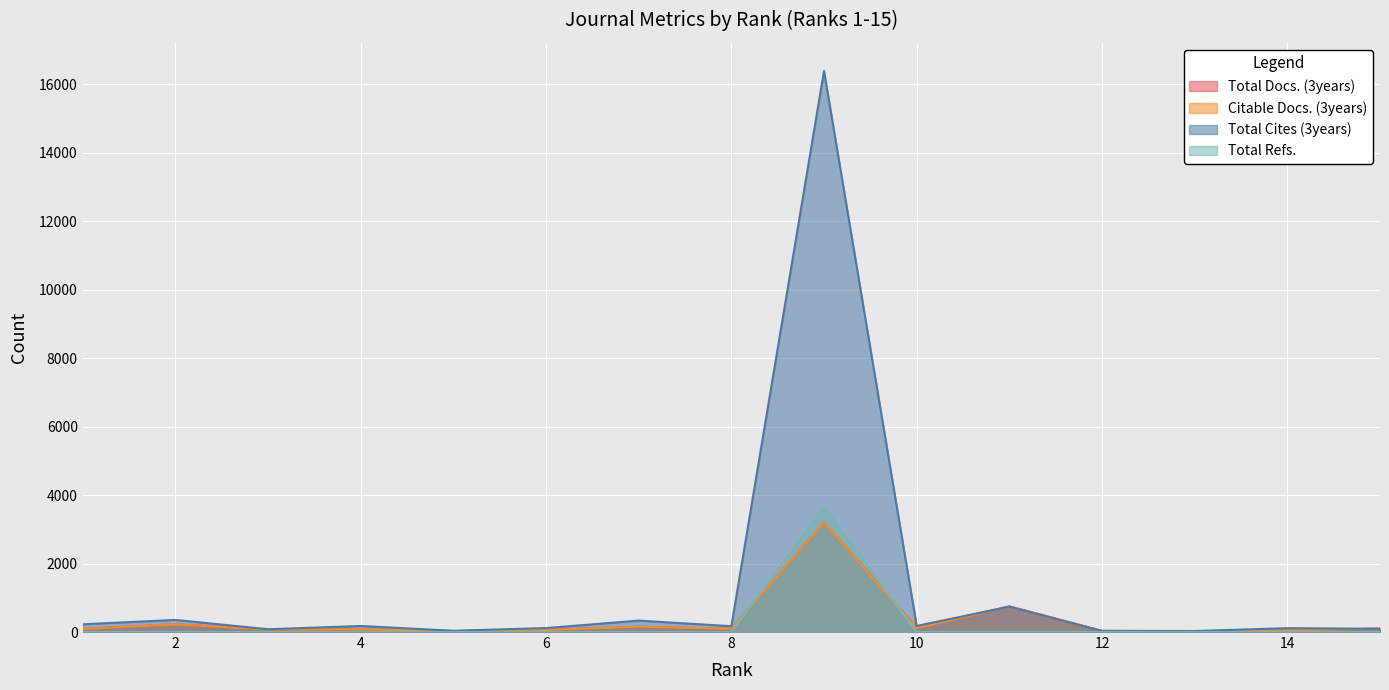

At how many categories does at least one series exceed 14131?

1